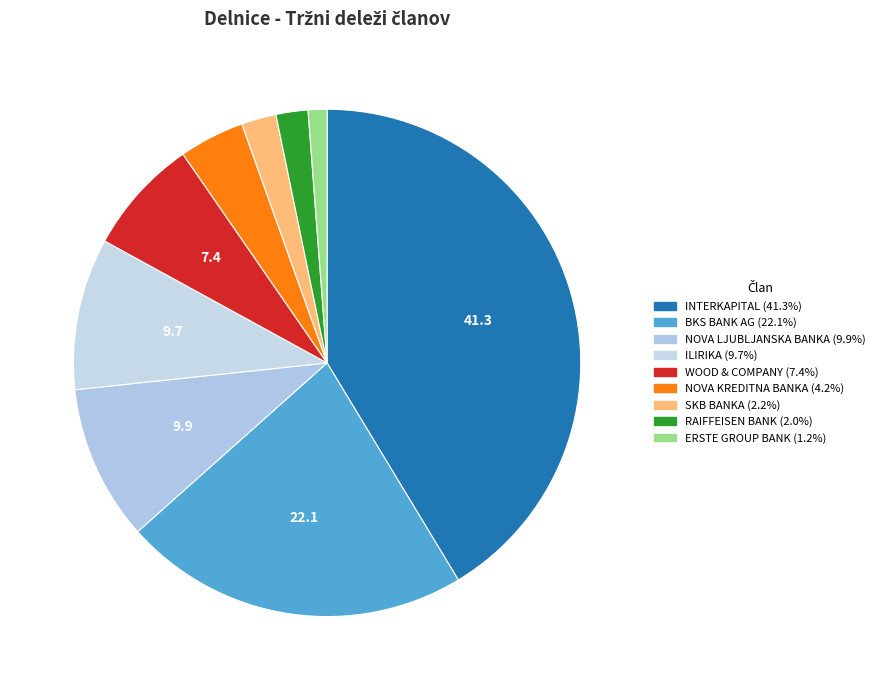

Which category has the biggest portion of the pie?

INTERKAPITAL